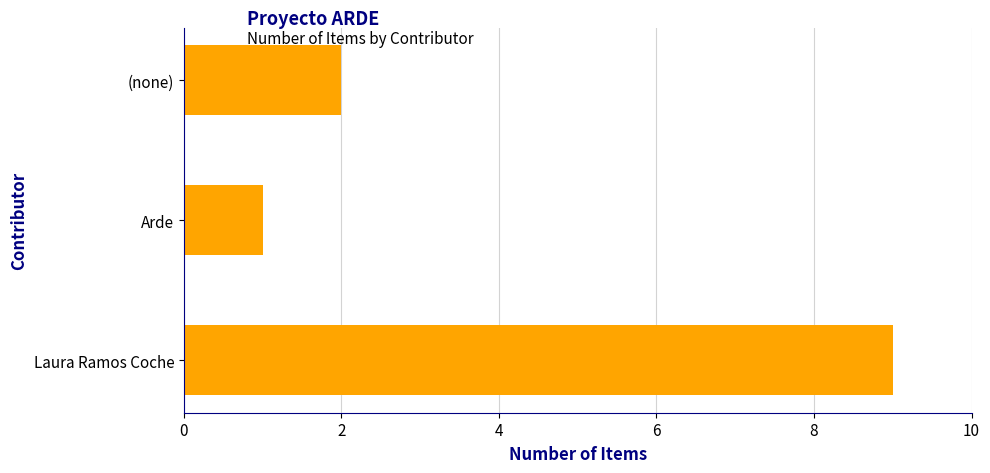

The value at (none) is 2. True or false?

True